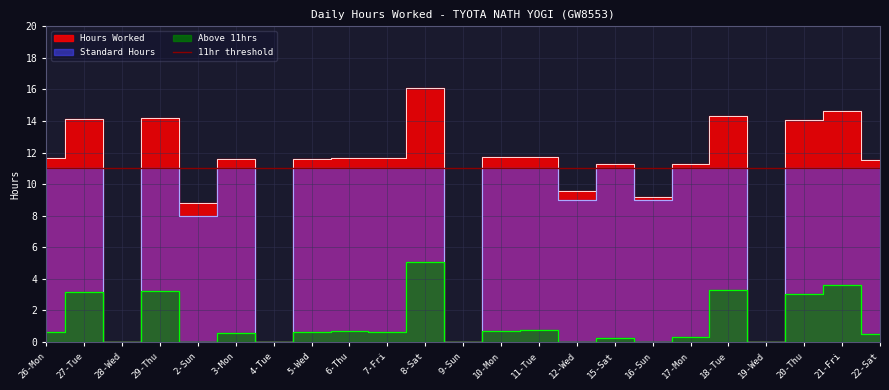

Is the value of Standard Hours at 17-Mon greater than the value of Above 11hrs at 15-Sat?

Yes